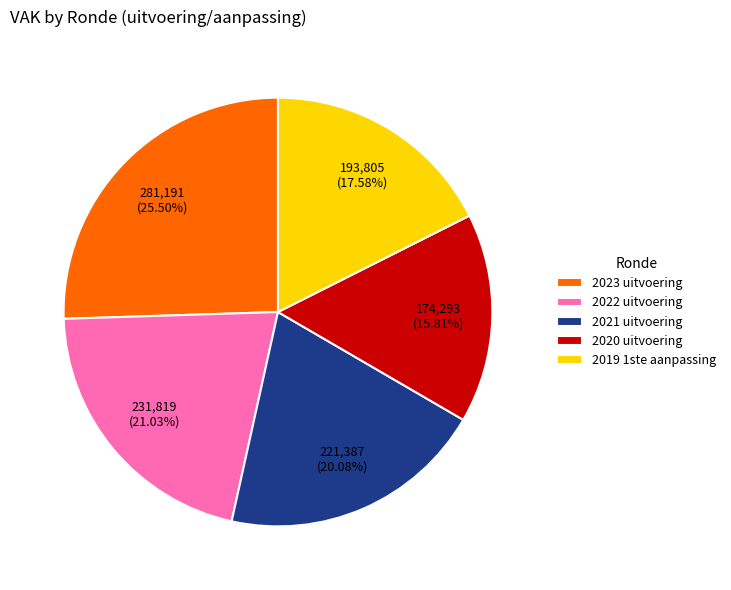

Does 2021 uitvoering represent more than half of the total?

No